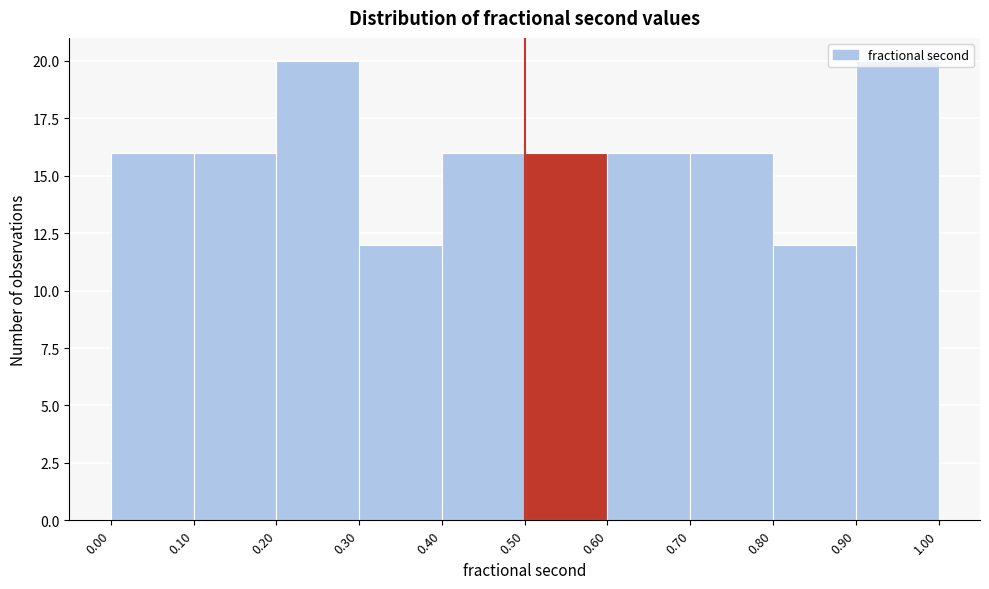

Reading left to right, list every bar in this chart as the range it spans on the x-axis followed by its height. The values are not printed on the chart, so give them approximately, as read against the axis.

0.00 to 0.10: 16
0.10 to 0.20: 16
0.20 to 0.30: 20
0.30 to 0.40: 12
0.40 to 0.50: 16
0.50 to 0.60: 16
0.60 to 0.70: 16
0.70 to 0.80: 16
0.80 to 0.90: 12
0.90 to 1.00: 20